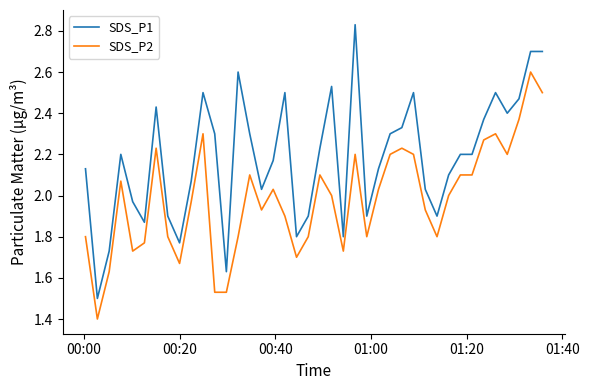

Which series has the widest spread of values?

SDS_P1